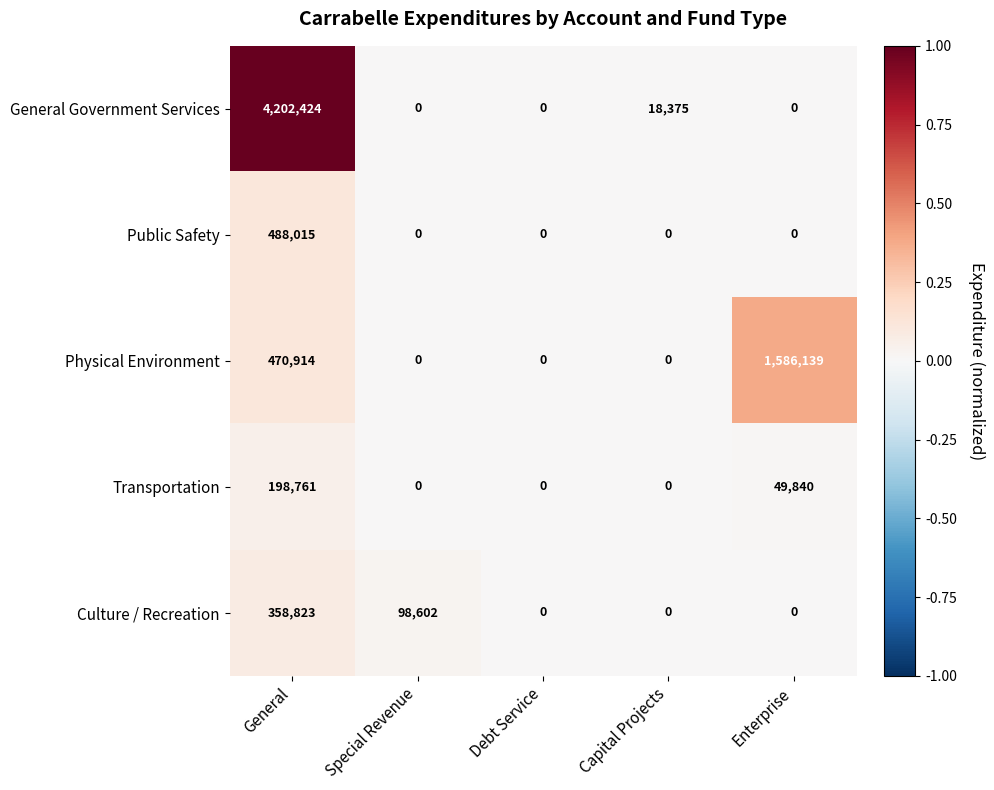

Which series has the largest total across all categories?

General Government Services